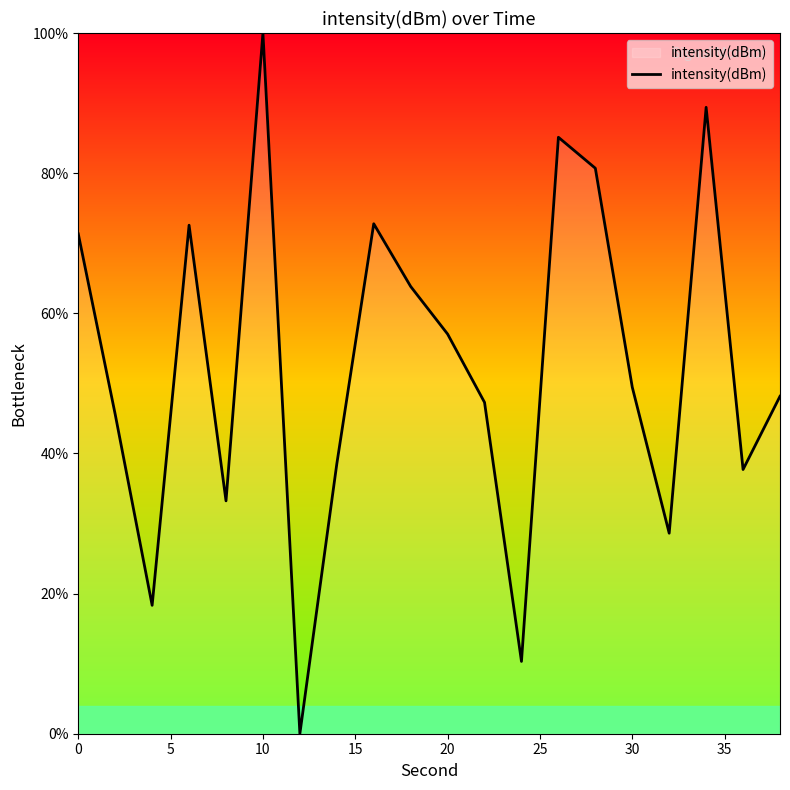

What is the greatest value displayed?

100.0